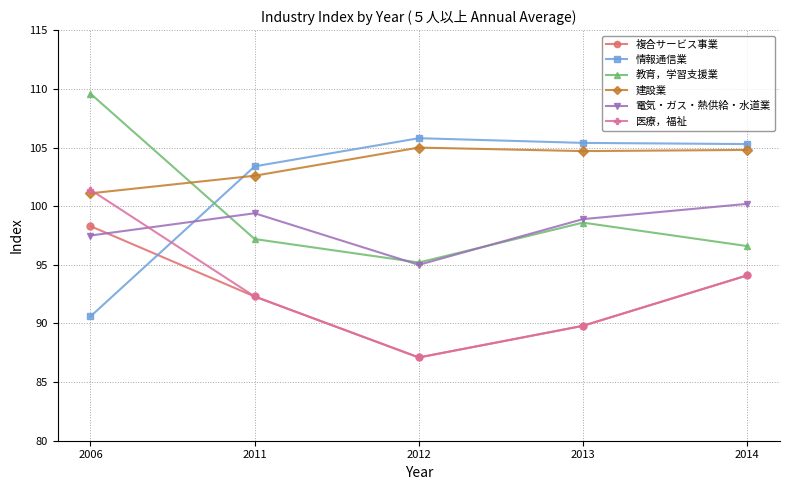

At which category does the chart reach its minimum across all series?

2012